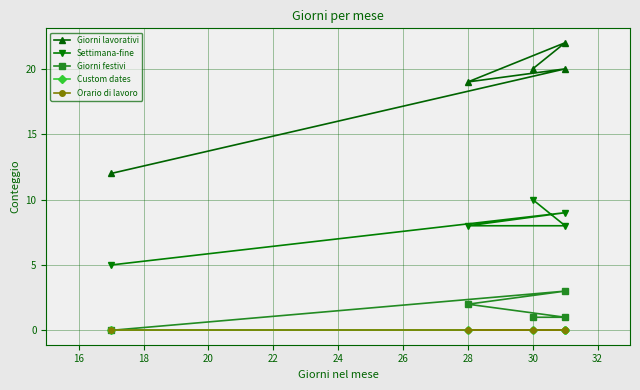

Is the value of Orario di lavoro at 16 greater than the value of Giorni lavorativi at 22?

No